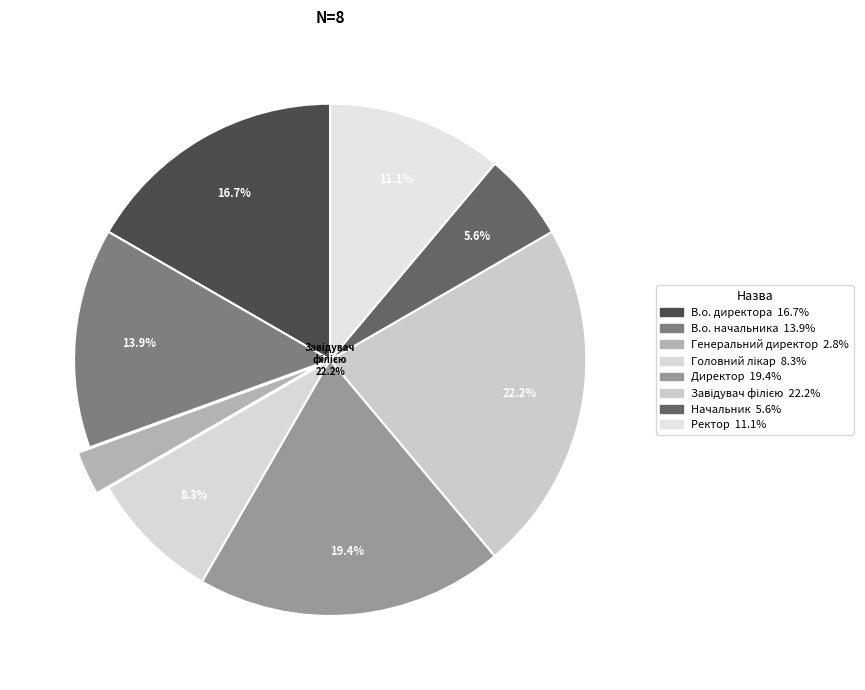

Does any single category account for the majority?

No